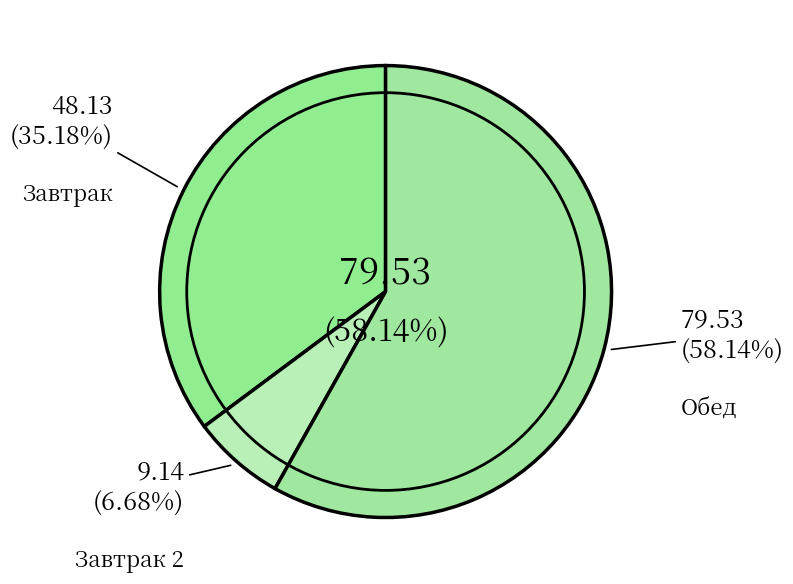

What is the change in value from Завтрак to Обед?

+31.4